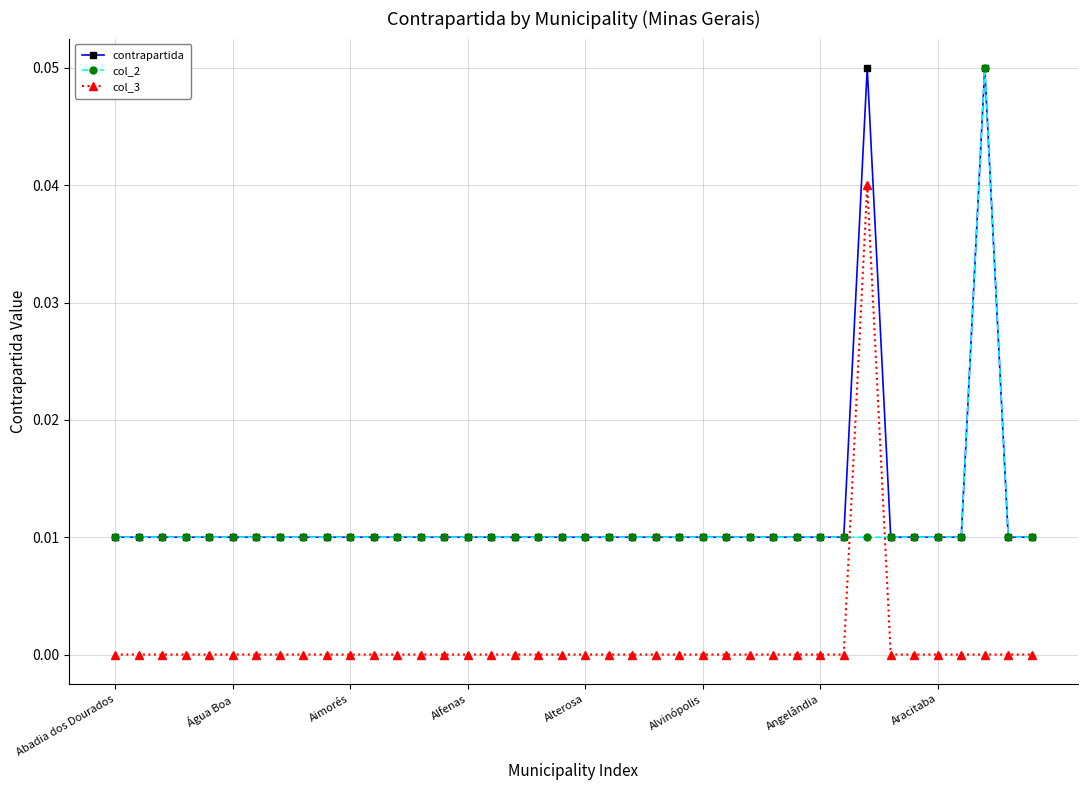

After their last crossing, which series has the higher values: col_3 or col_2?

col_2